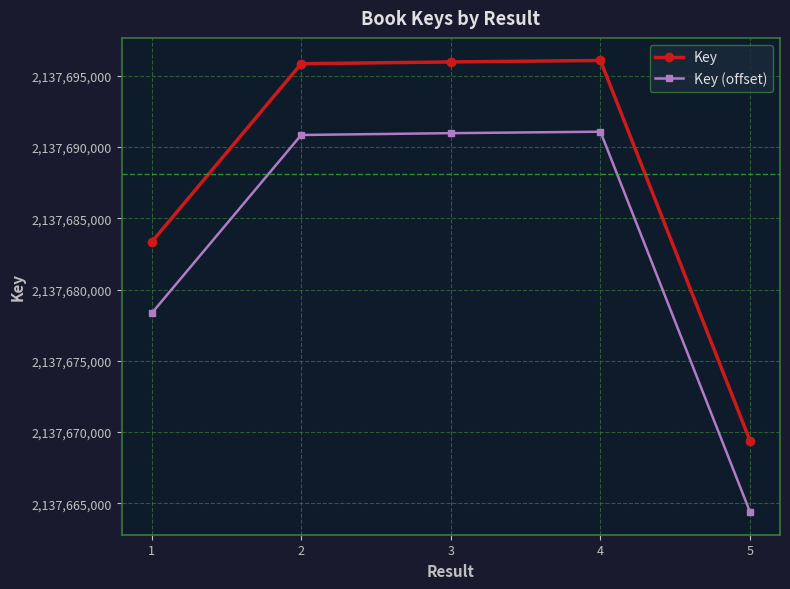

At 3, list the series in order from largest to smallest.

Key, Key (offset)